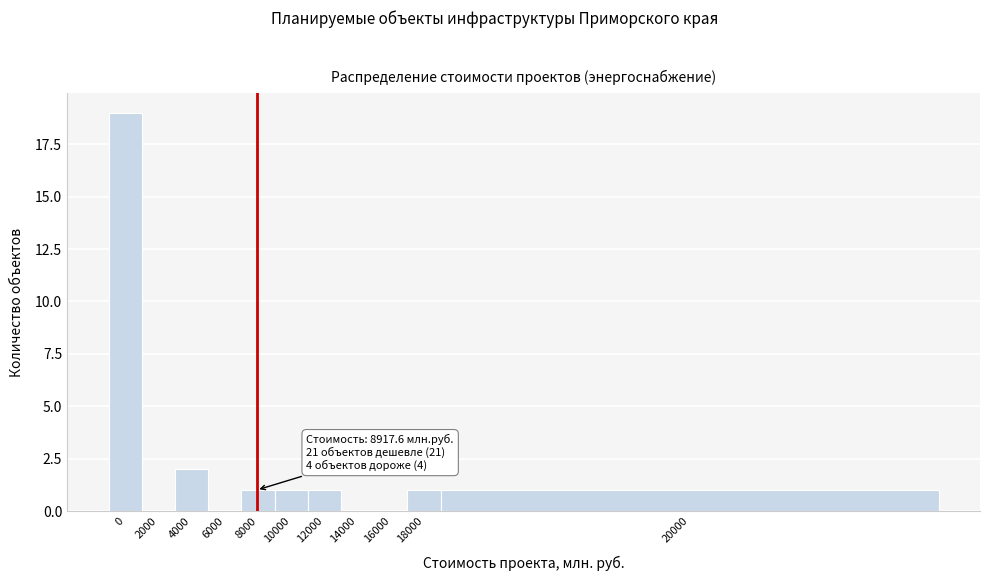

Reading left to right, what are all the values shown in this chart?

0=19	2000=0	4000=2	6000=0	8000=1	10000=1	12000=1	14000=0	16000=0	18000=1	20000=1